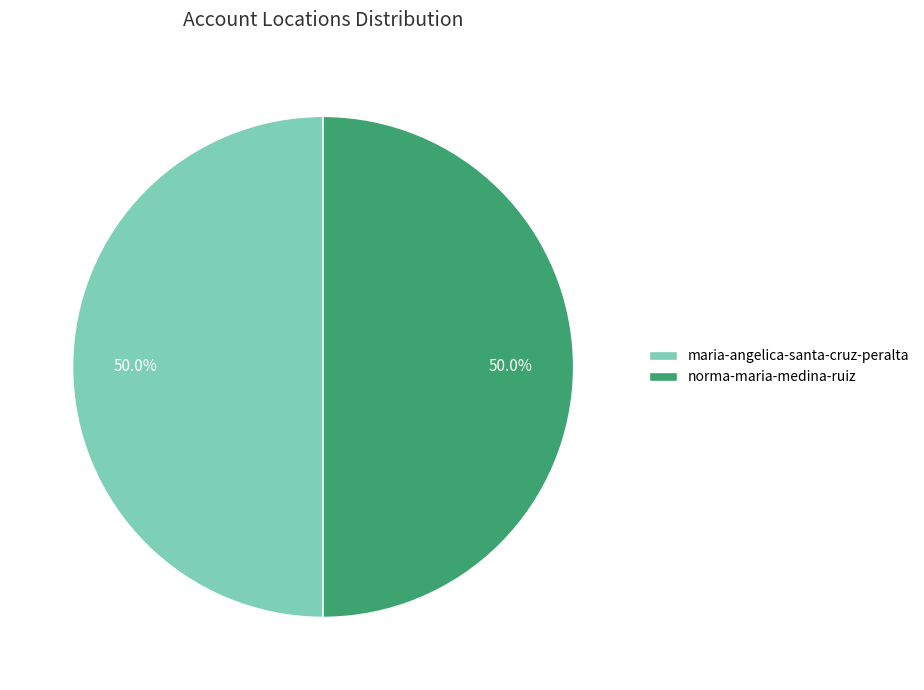

To the nearest percent, what portion does norma-maria-medina-ruiz represent?

50%